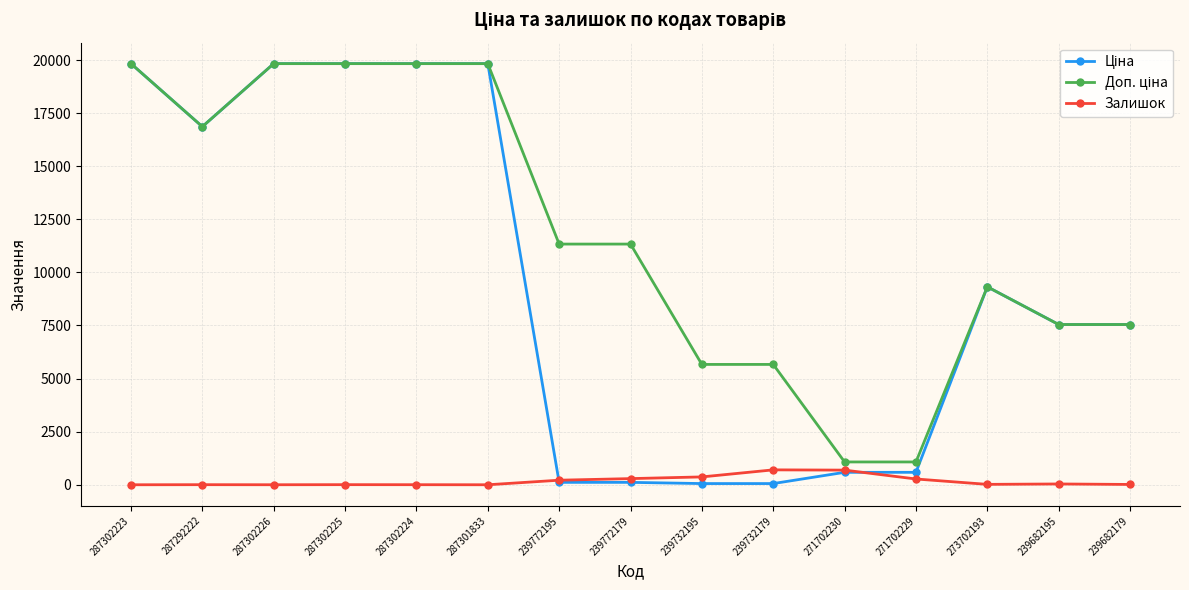

What is the greatest value displayed?

19831.1